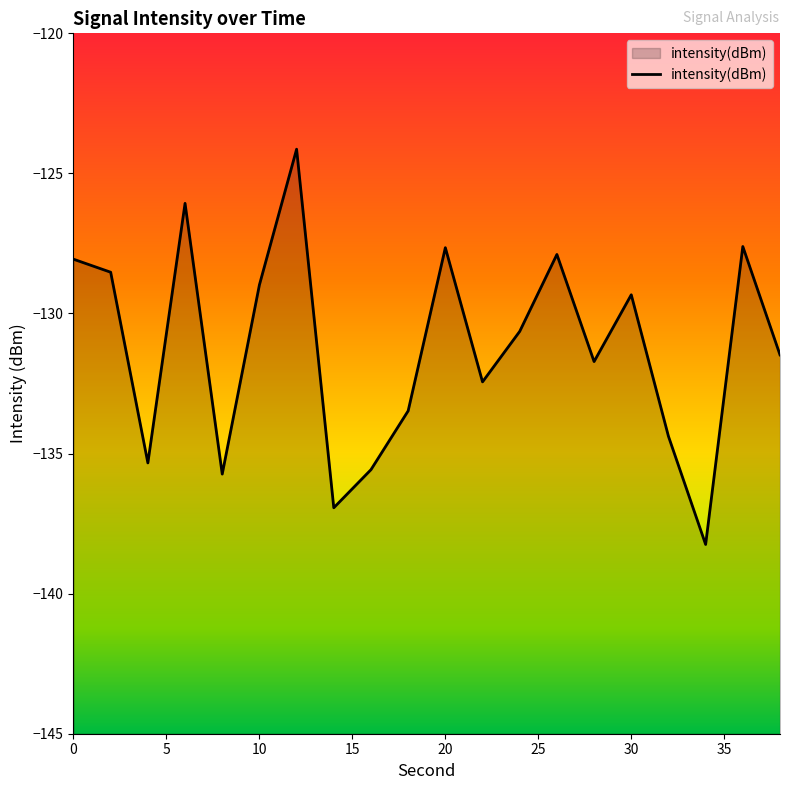

The value at 10 is -86.7. True or false?

False